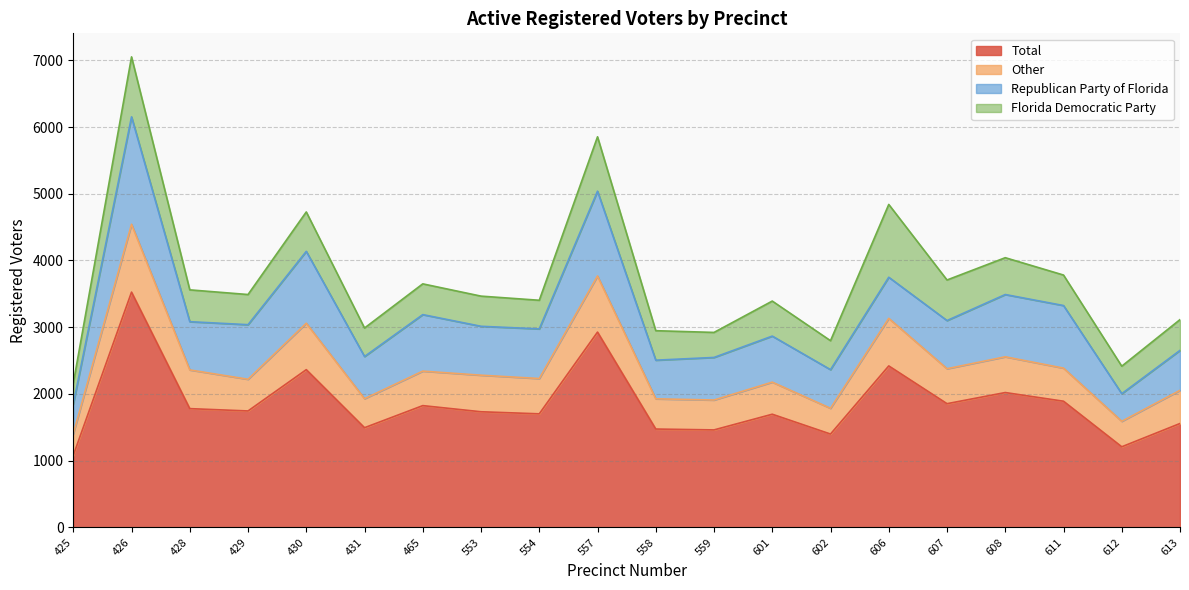

At which label is Total closest to 2302?

430